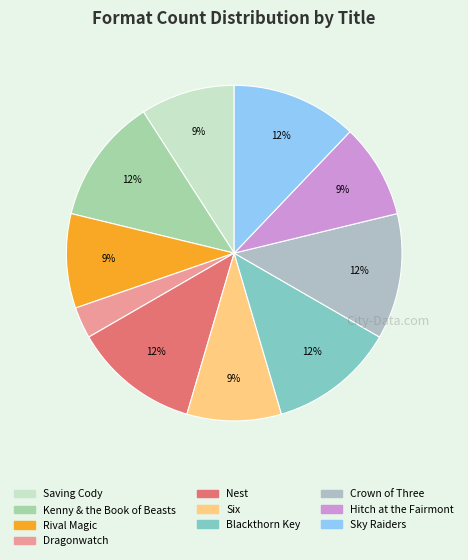

Which slice is the smallest?

Dragonwatch